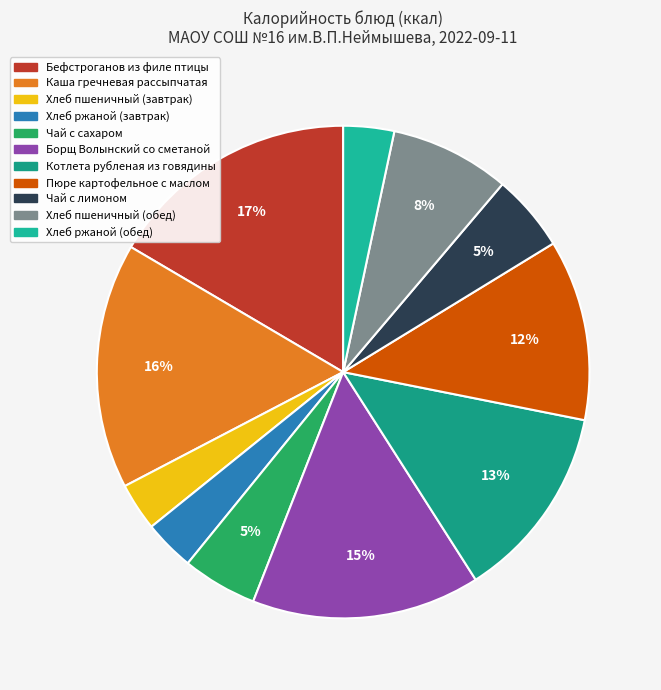

True or false: Чай с лимоном accounts for 5% of the total.

True